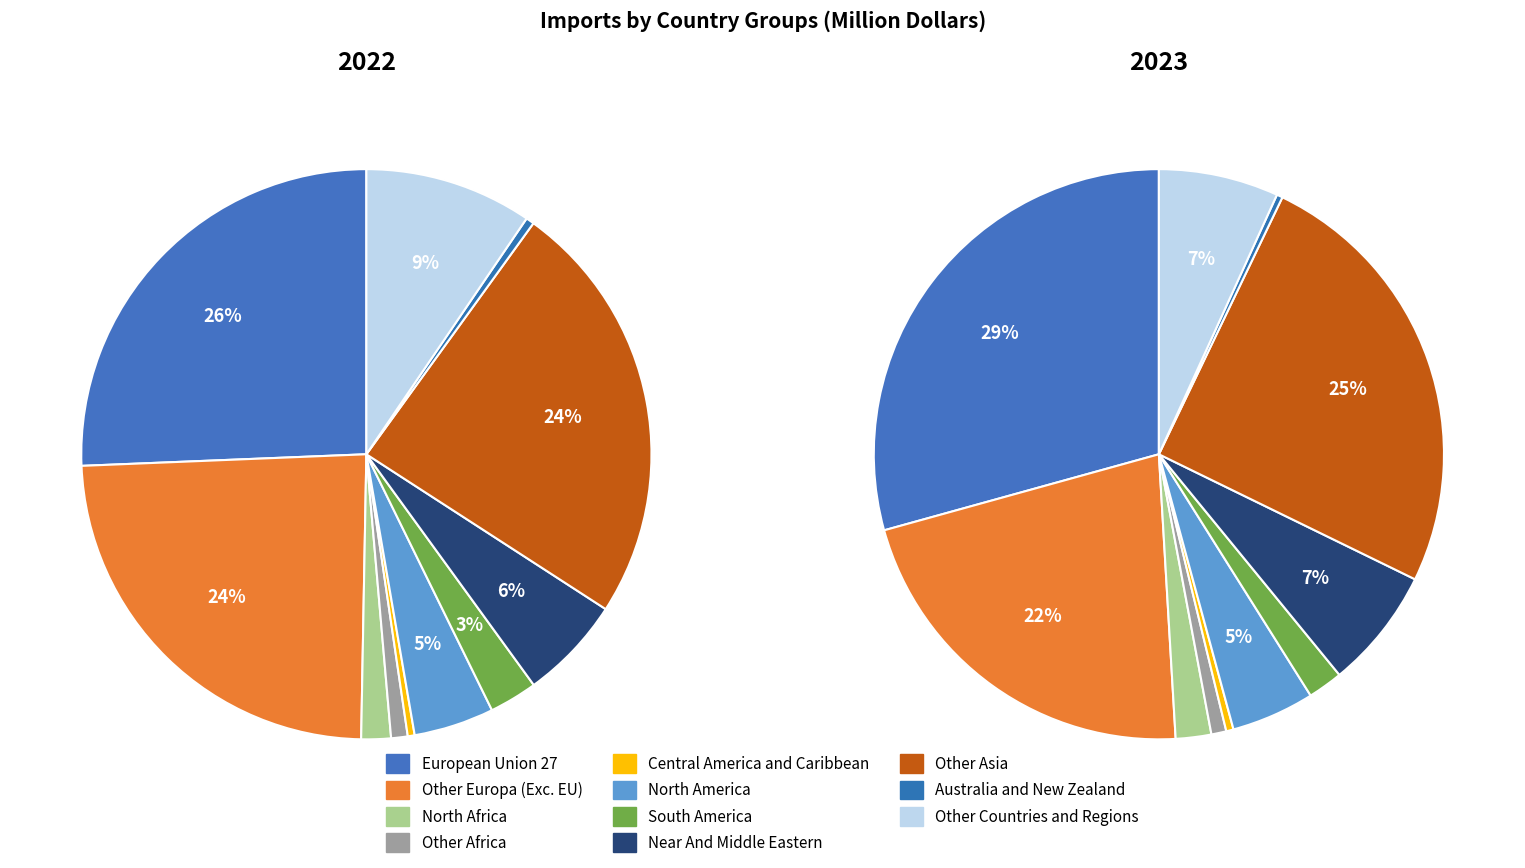

Is there any slice that represents more than half of the pie?

No